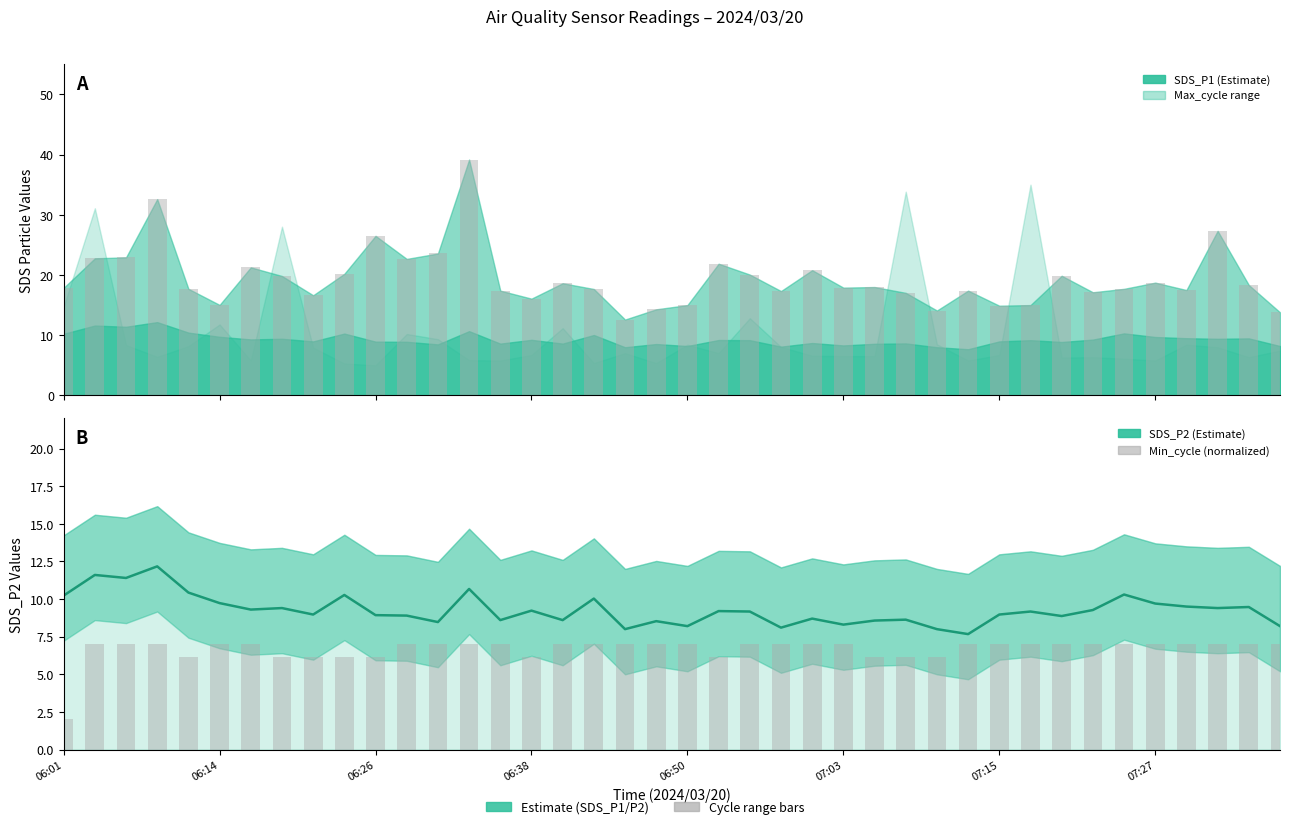

List the series in order of their overall mean, lowest first.

Min_cycle bars, SDS_P2, SDS_P1 bars